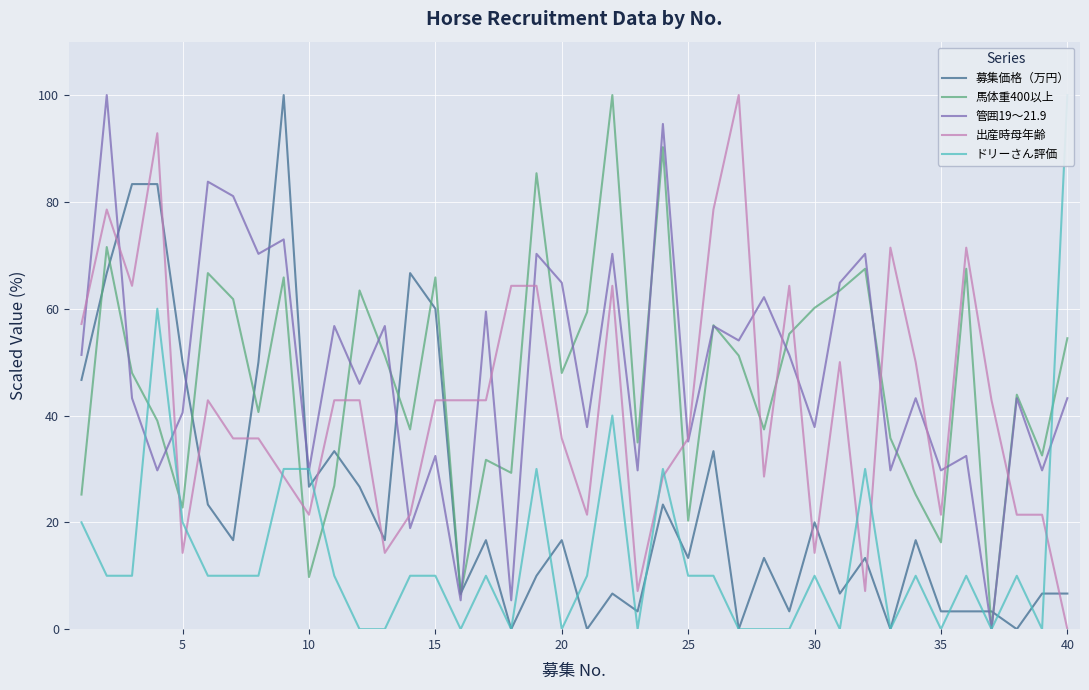

What is the highest value of the 管囲19～21.9 series?

100.0